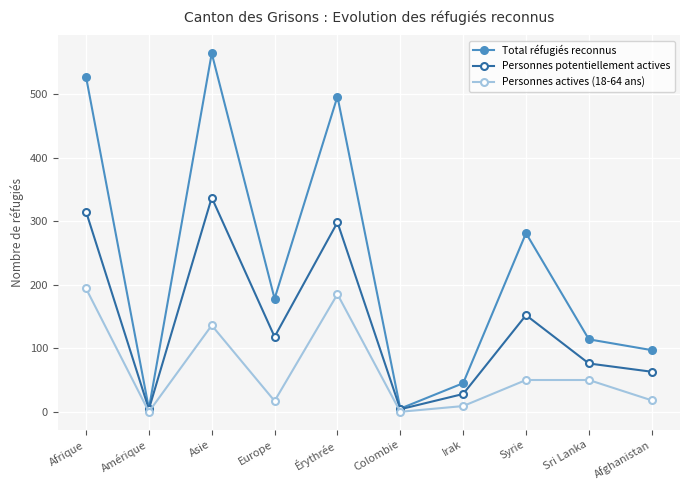

Between Amérique and Irak, which series saw the biggest shift?

Total réfugiés reconnus